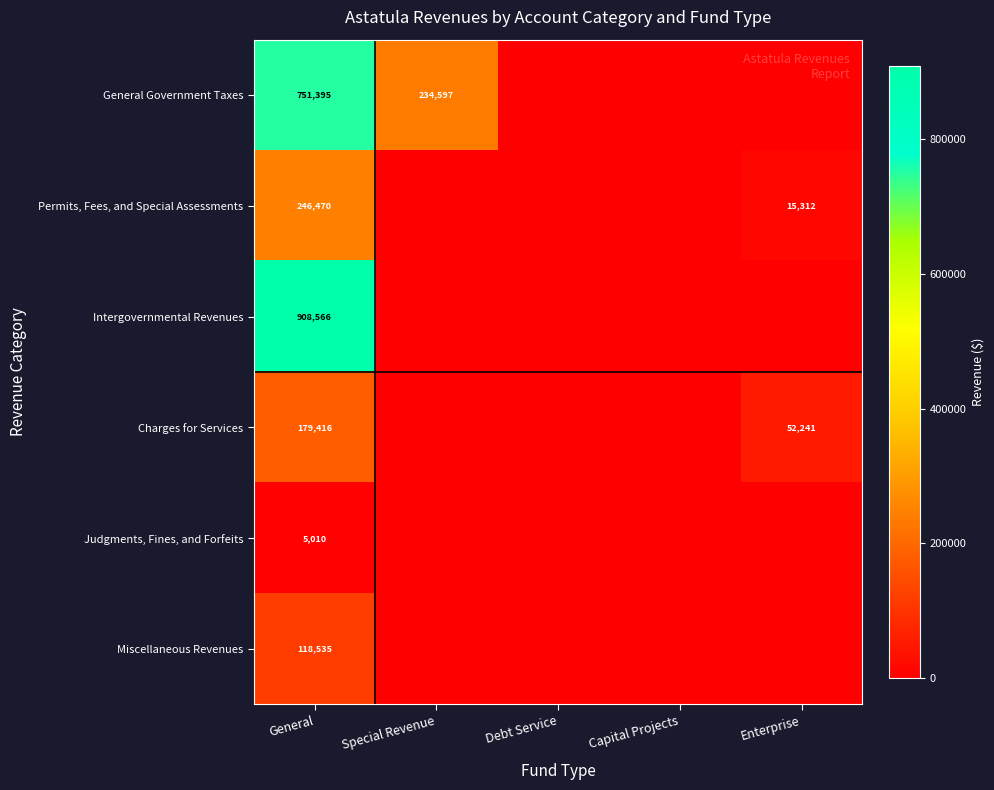

True or false: Judgments, Fines, and Forfeits has a value of 2165 at General.

False